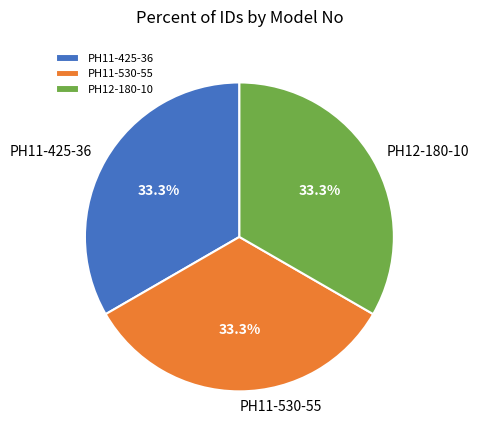

Count the number of slices in the pie.

3